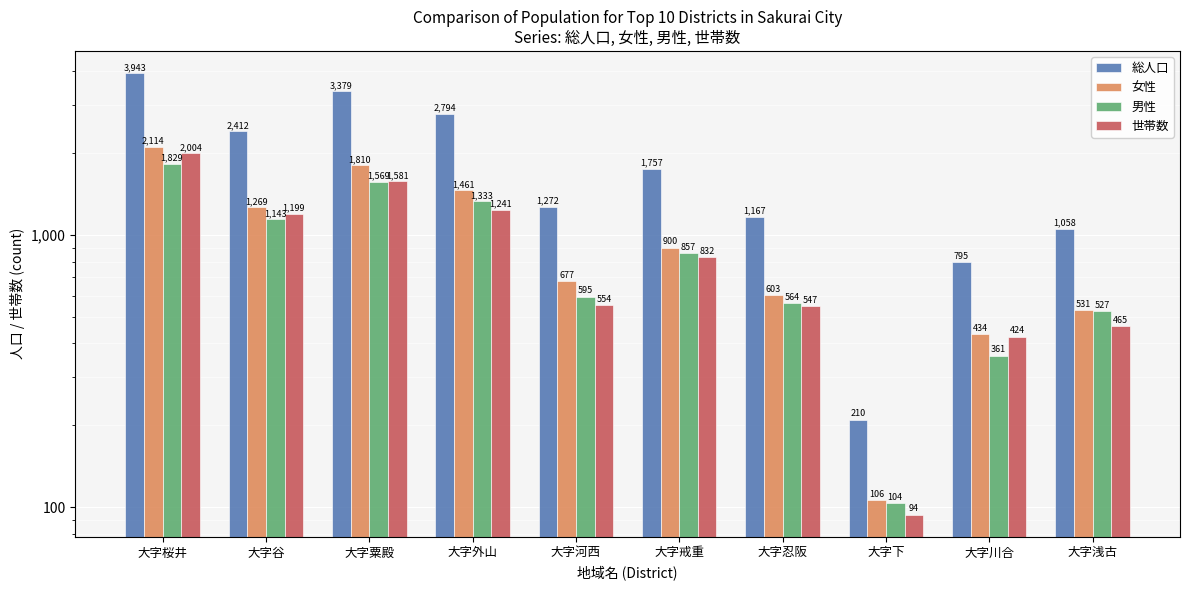

Where does the 世帯数 series first go above 832?

大字桜井